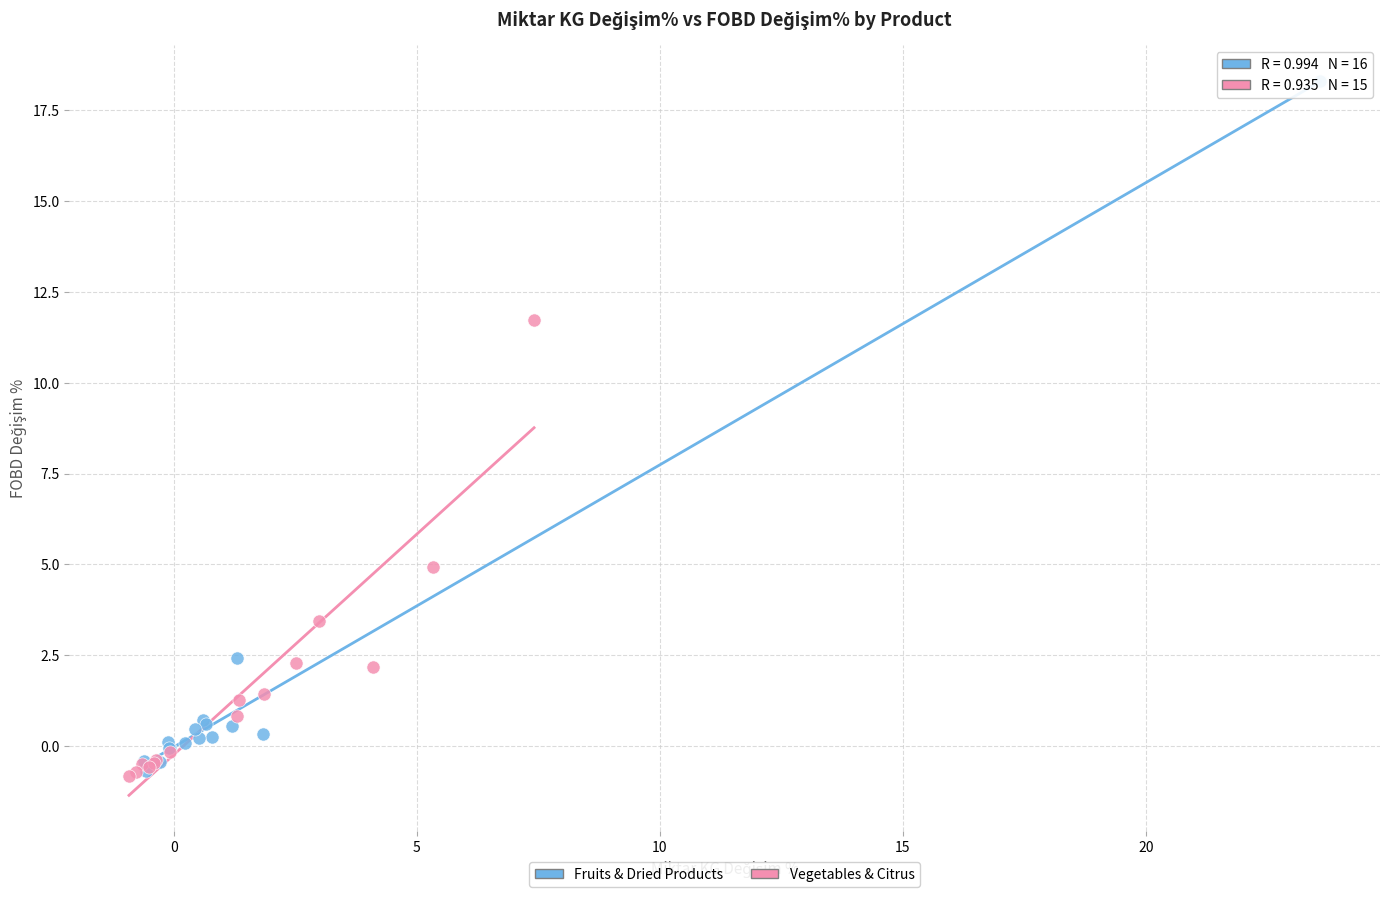

Which series has the widest spread of Y values?

Fruits & Dried Products